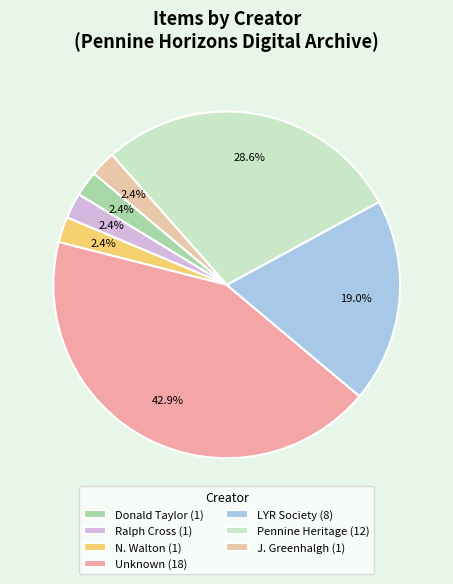

Which slice is the smallest?

Donald Taylor